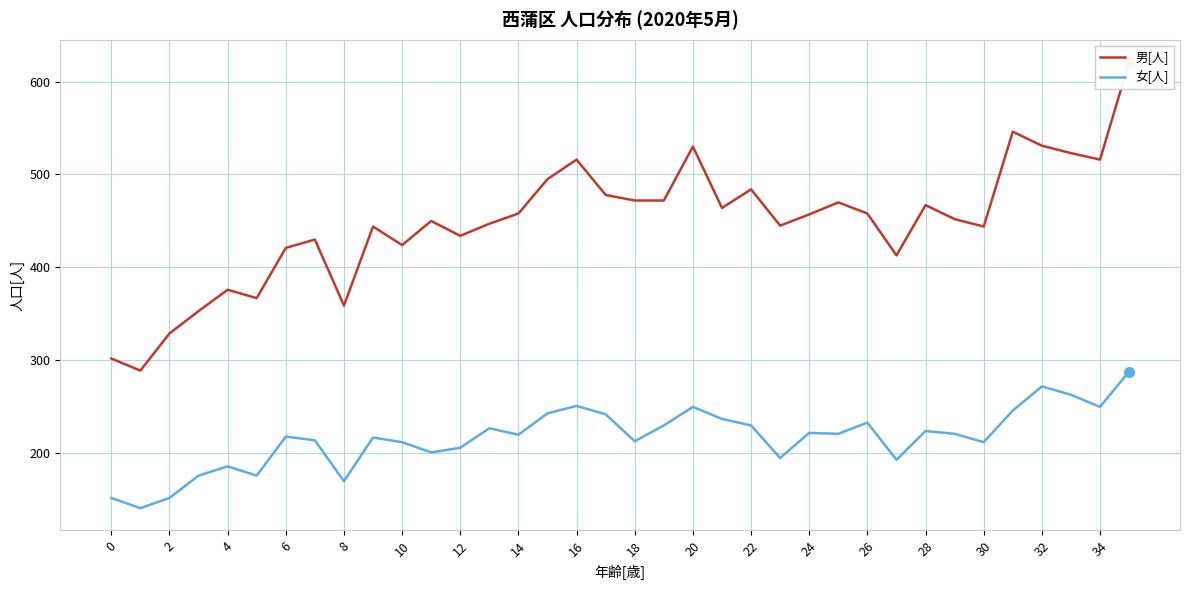

What is the highest value of the 女[人] series?

288